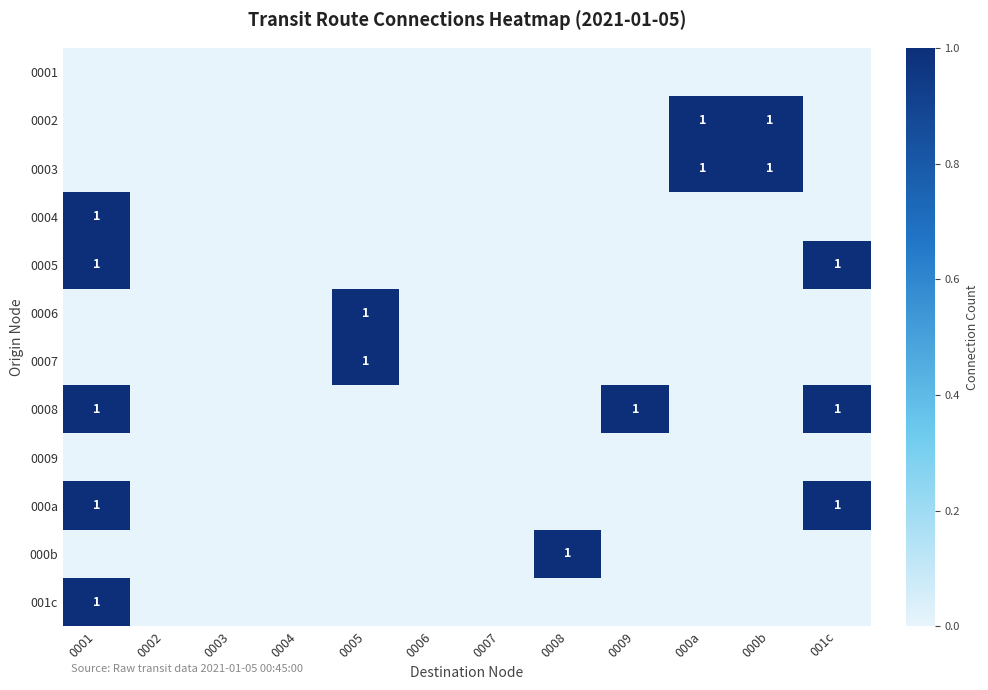

True or false: 0006 has a value of 1 at 0005.

True